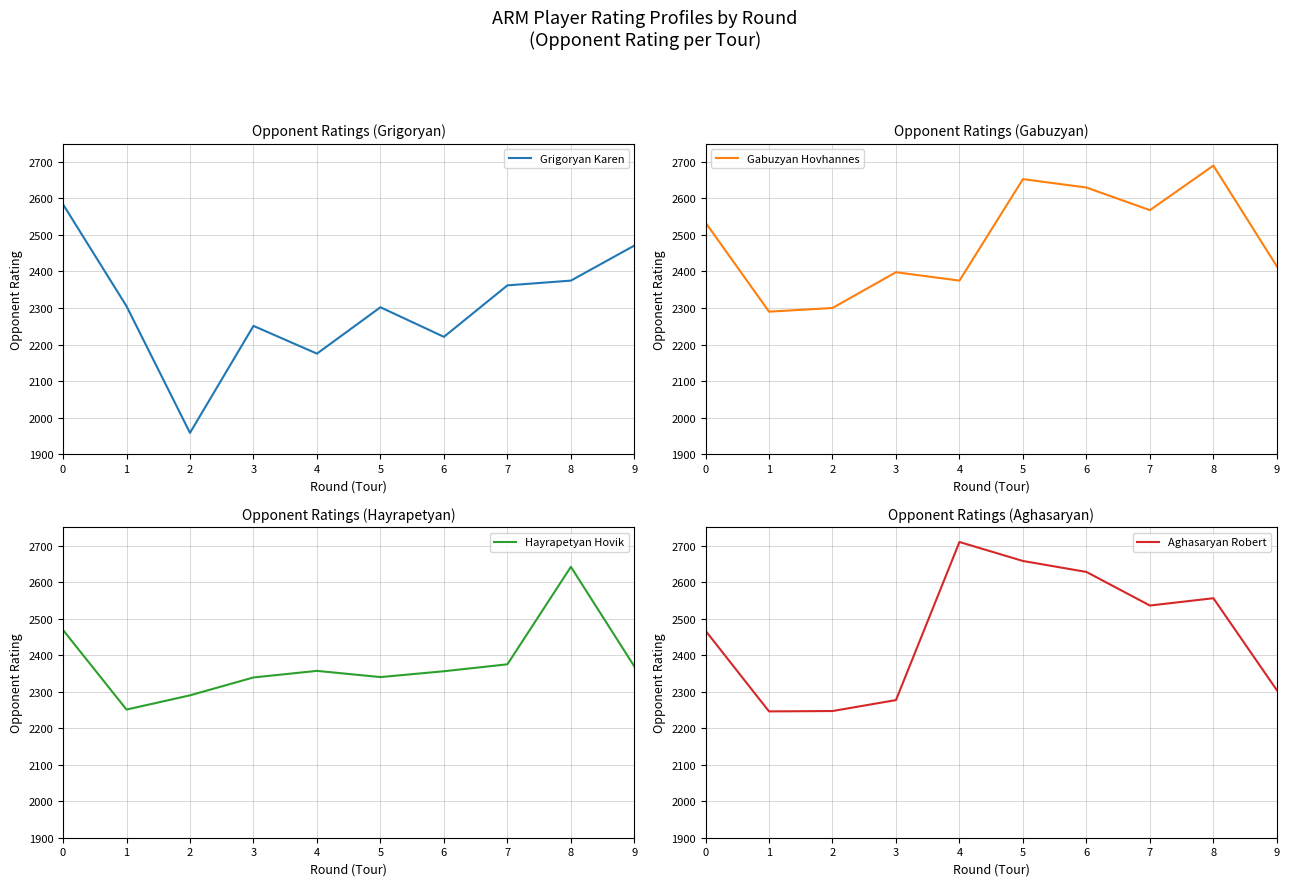

Count the number of categories in the chart.

10